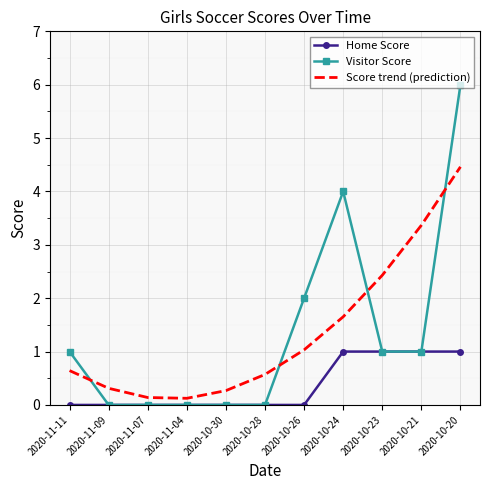

What position from the right is 2020-10-28?

6